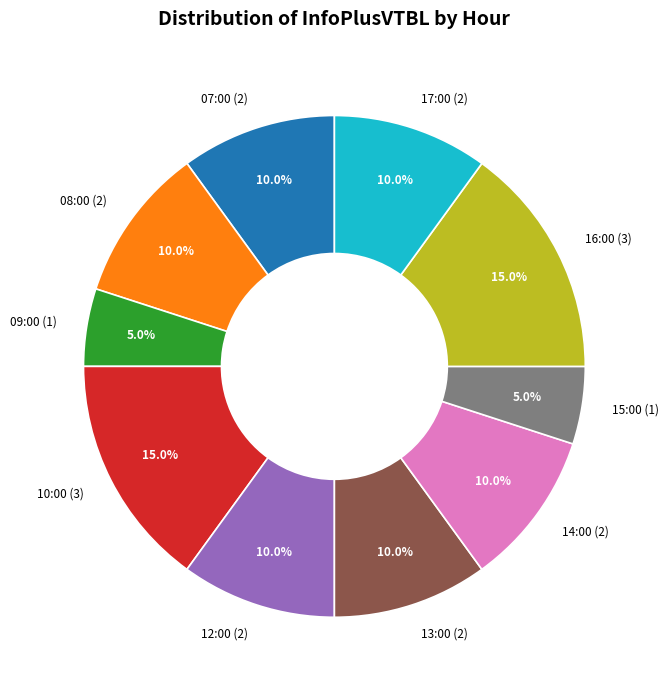

How many slices are in this pie chart?

10